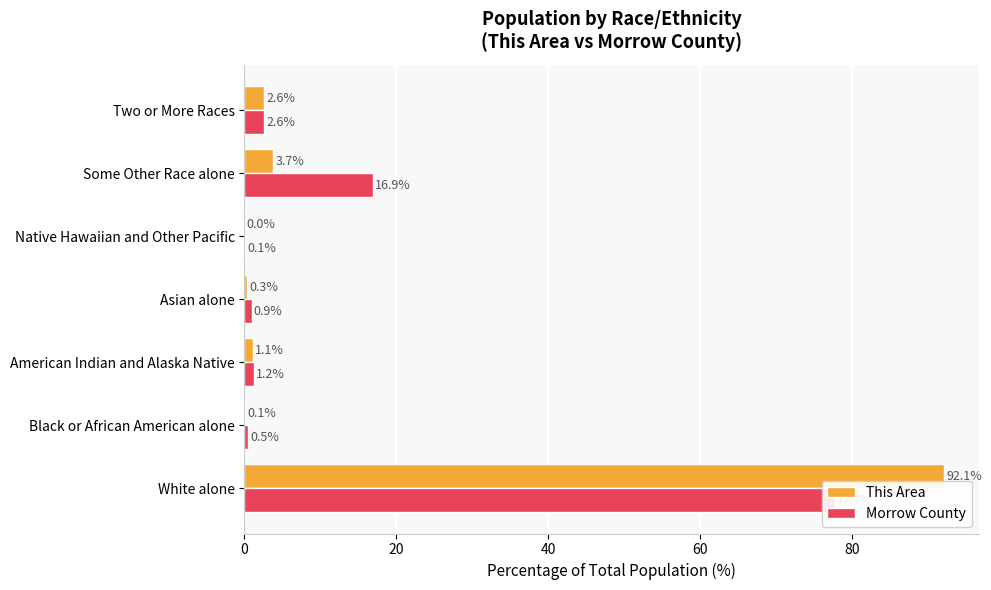

How many distinct data groups are displayed?

2